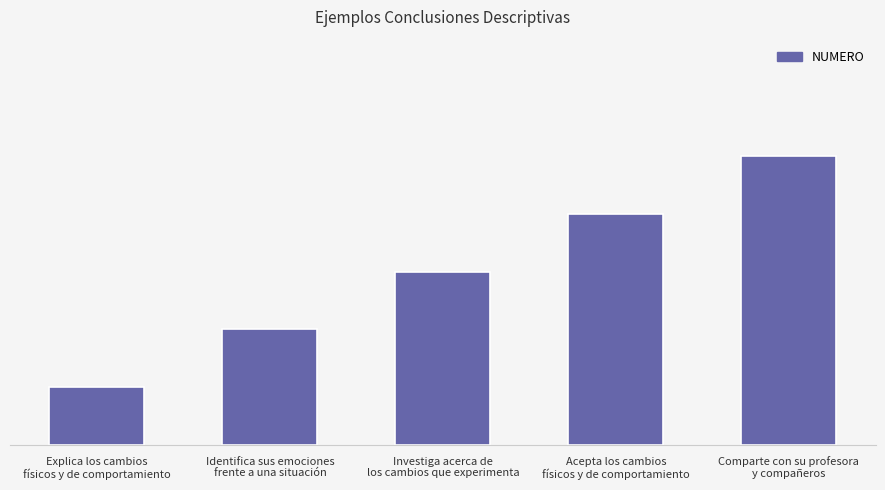

Does the chart contain any negative values?

No